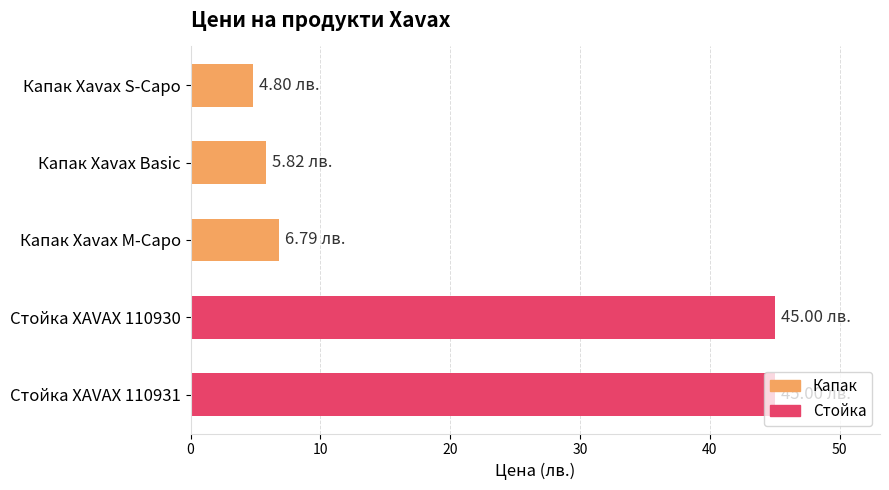

What is the change in value from Капак Xavax S-Capo to Капак Xavax M-Capo?

+2.0